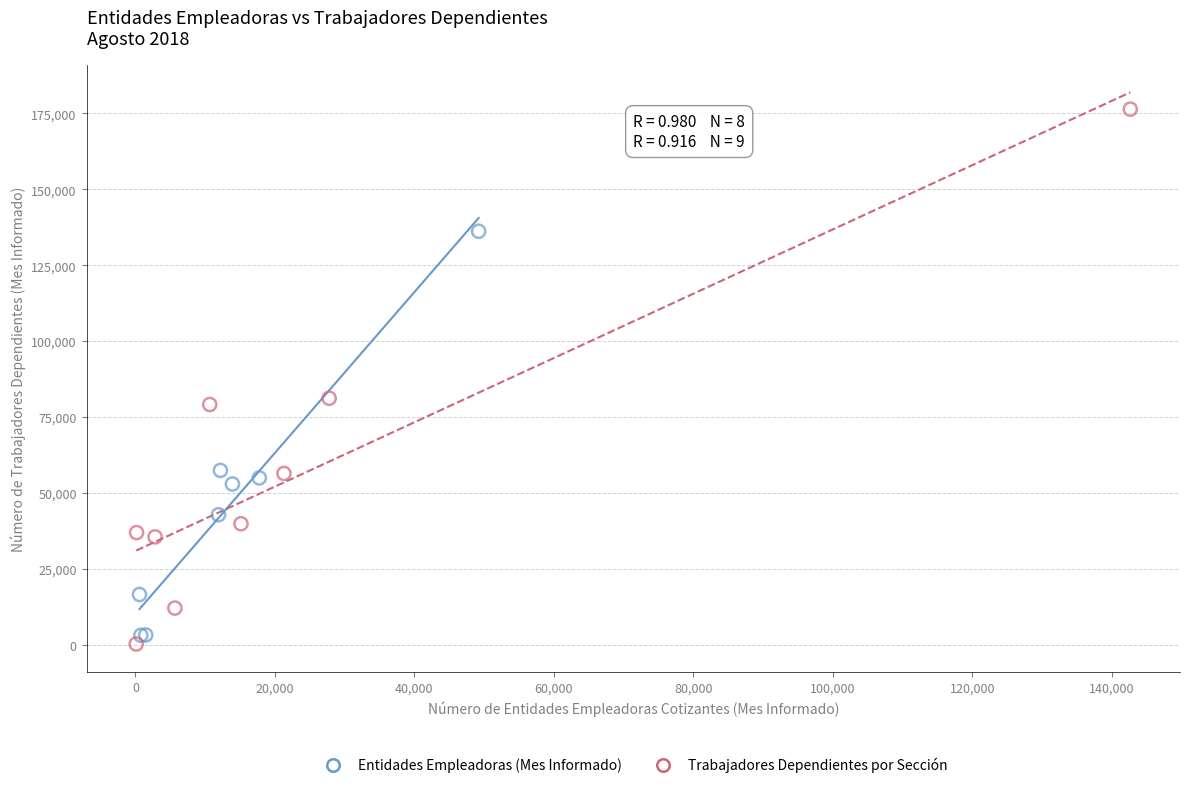

Which series contains the highest Y value?

Trabajadores Dependientes por Sección